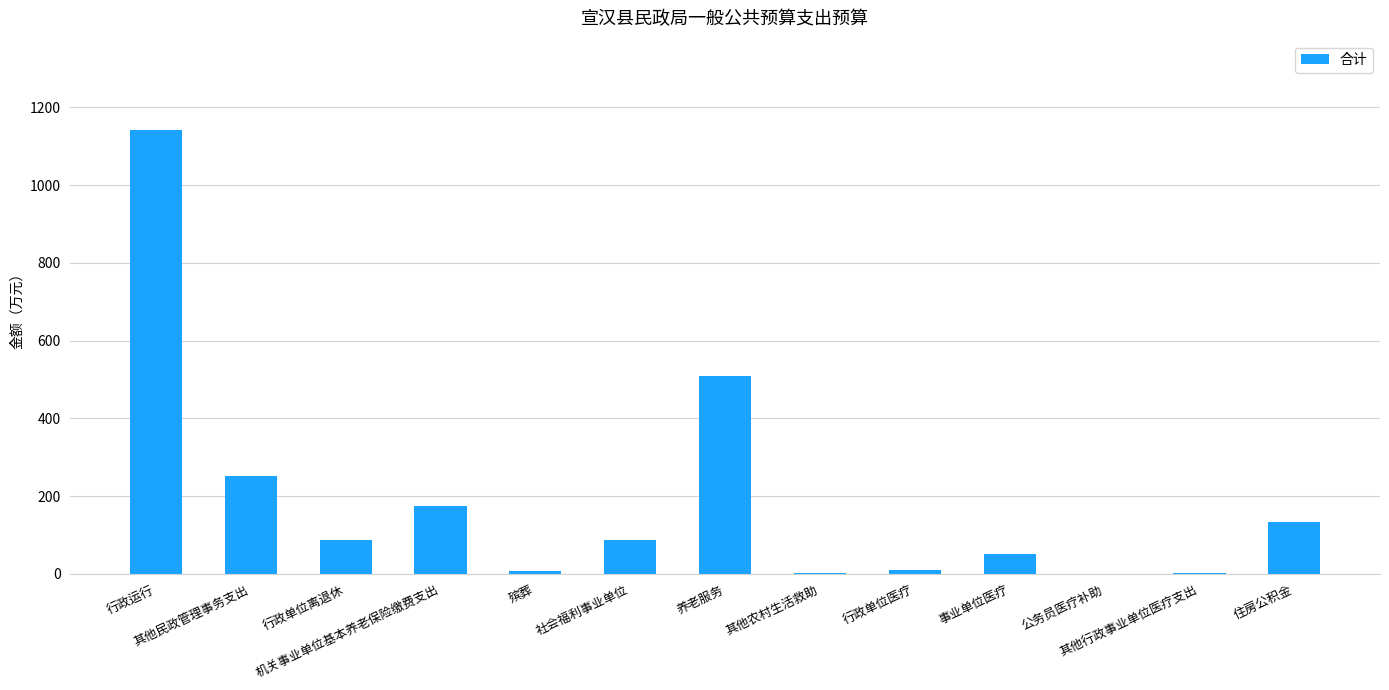

At which label is the value closest to 571?

养老服务